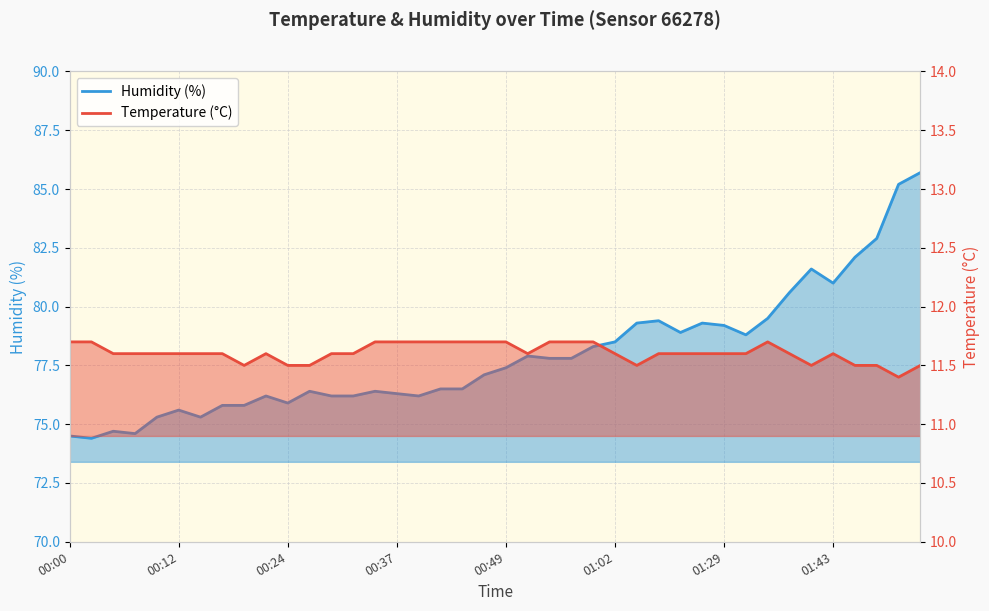

How many interior local peaks does the temperature series have?

3